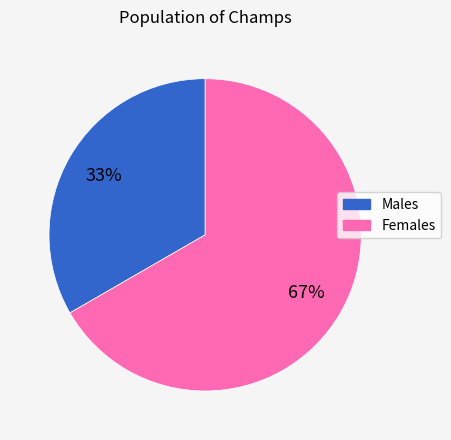

To the nearest percent, what is the average slice percentage?

50%